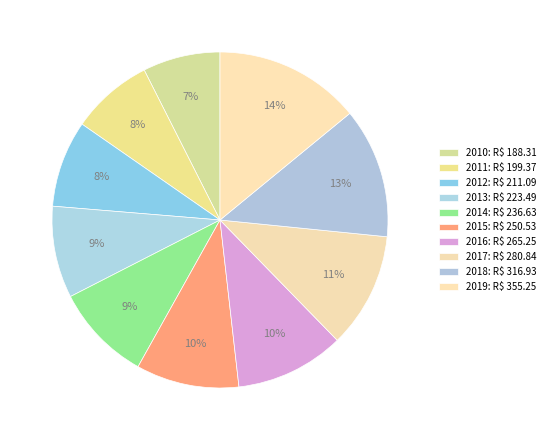

What percentage is the 2010 slice, to the nearest percent?

7%